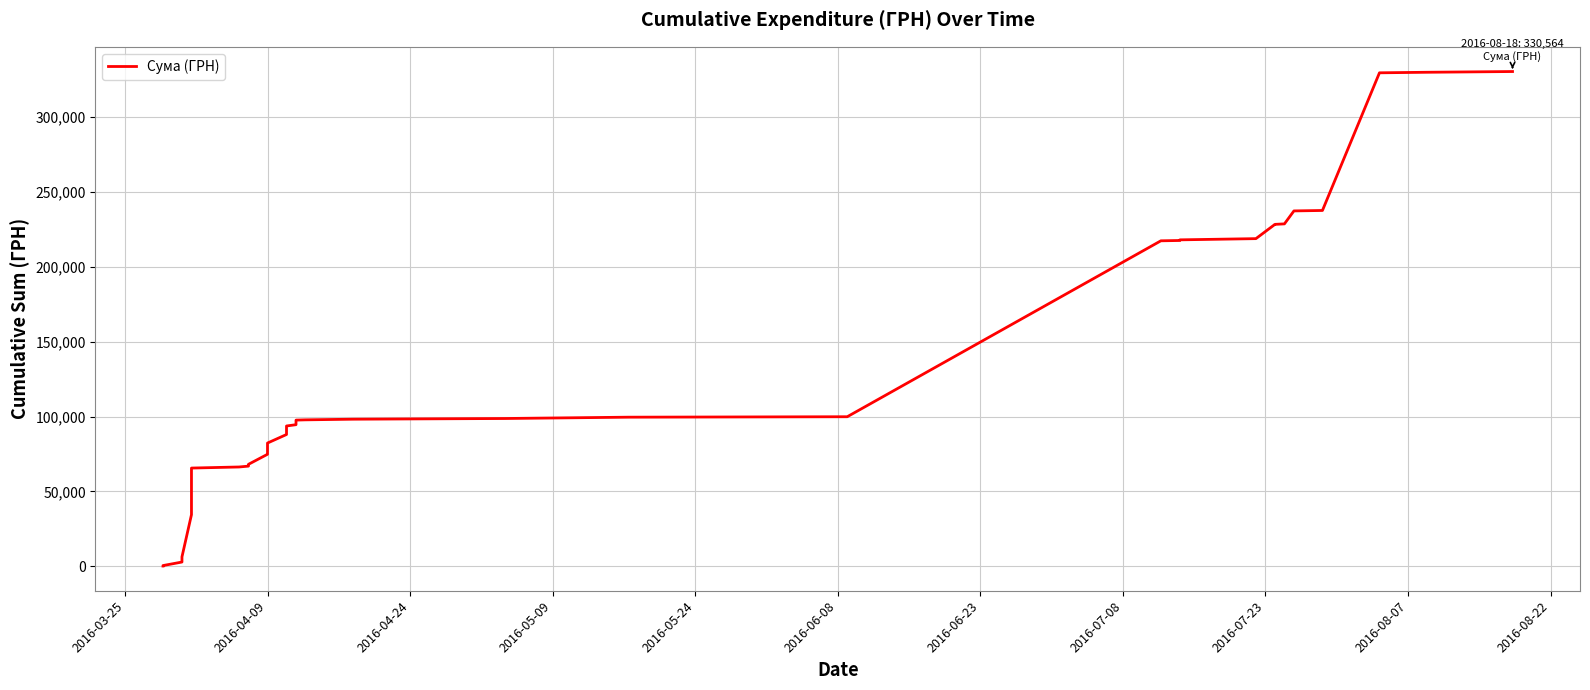

True or false: the data has more than 2 interior local peaks.

False